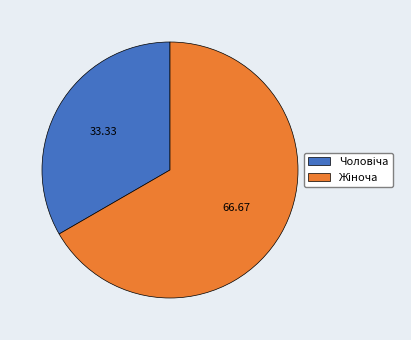

Is there any slice that represents more than half of the pie?

Yes